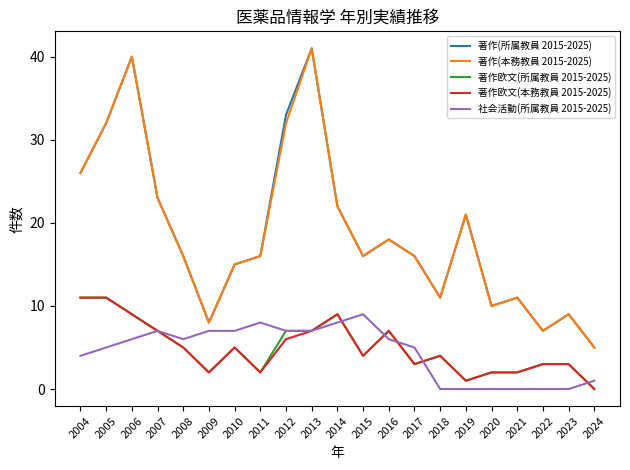

Reading left to right, extract all data points from this chart.

著作(所属教員 2015-2025): 26	32	40	23	16	8	15	16	33	41	22	16	18	16	11	21	10	11	7	9	5
著作(本務教員 2015-2025): 26	32	40	23	16	8	15	16	32	41	22	16	18	16	11	21	10	11	7	9	5
著作欧文(所属教員 2015-2025): 11	11	9	7	5	2	5	2	7	7	9	4	7	3	4	1	2	2	3	3	0
著作欧文(本務教員 2015-2025): 11	11	9	7	5	2	5	2	6	7	9	4	7	3	4	1	2	2	3	3	0
社会活動(所属教員 2015-2025): 4	5	6	7	6	7	7	8	7	7	8	9	6	5	0	0	0	0	0	0	1